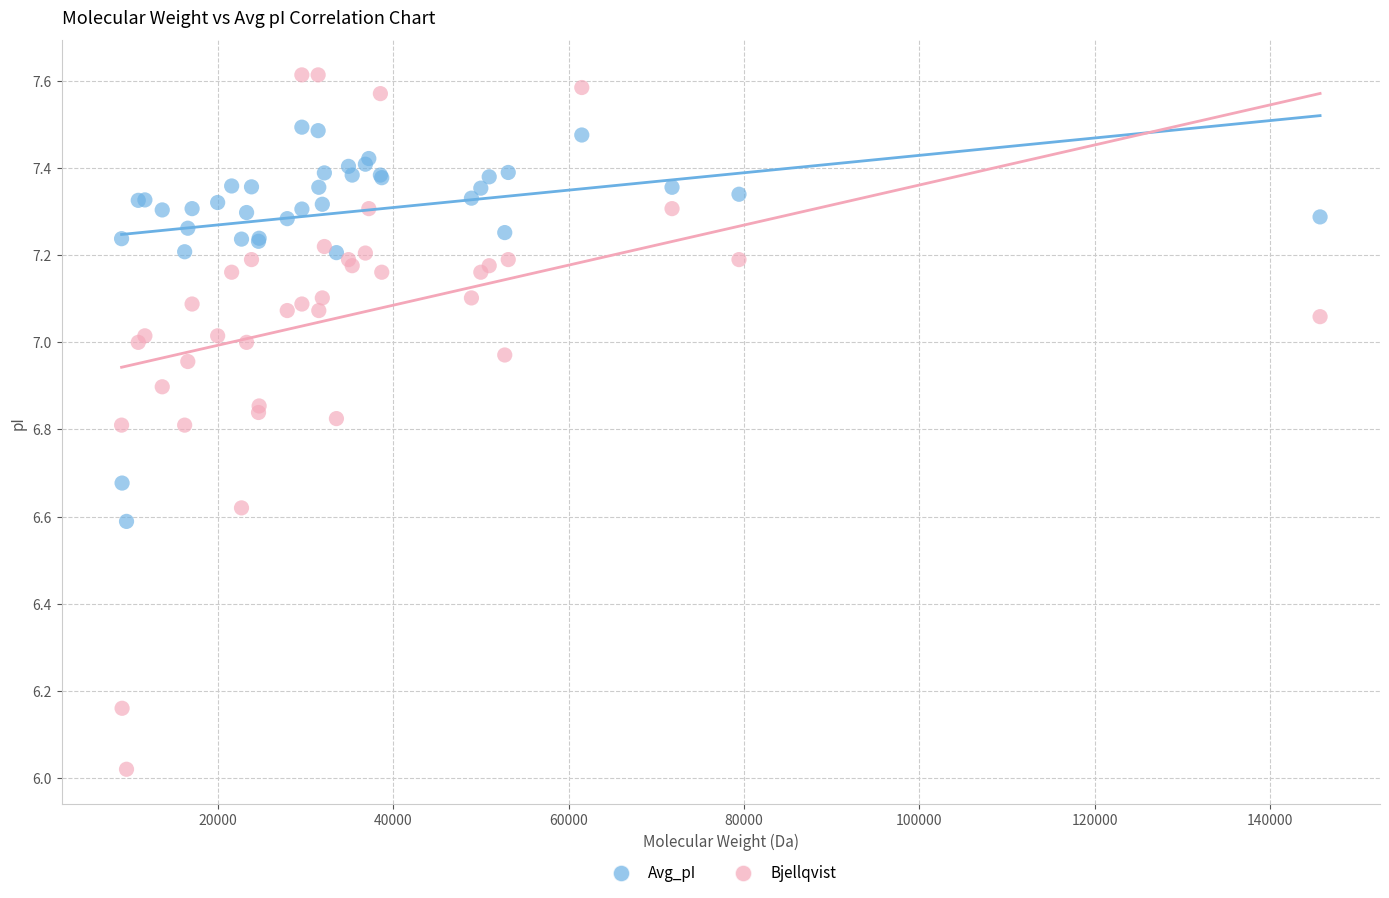

Which series reaches the maximum Y coordinate?

Bjellqvist